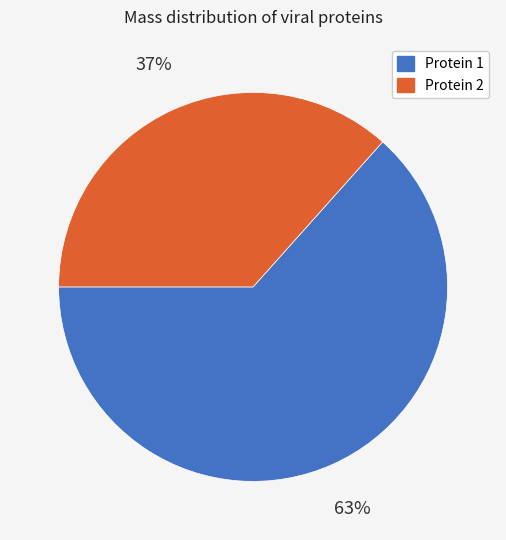

How many slices are in this pie chart?

2